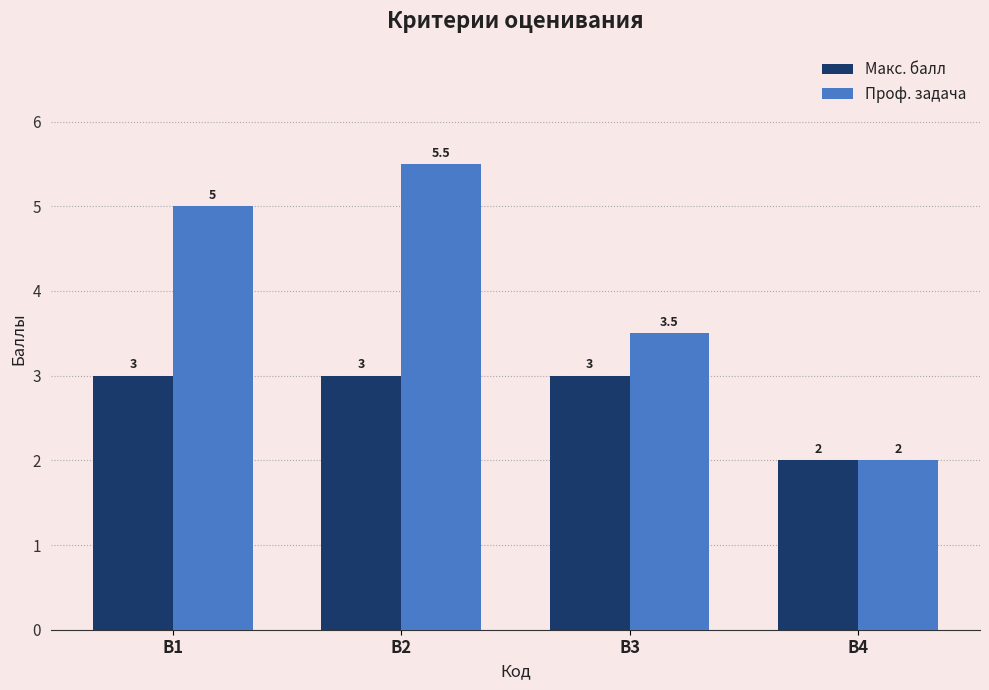

What is the value of the Проф. задача bar at the 3rd from the left?

3.5